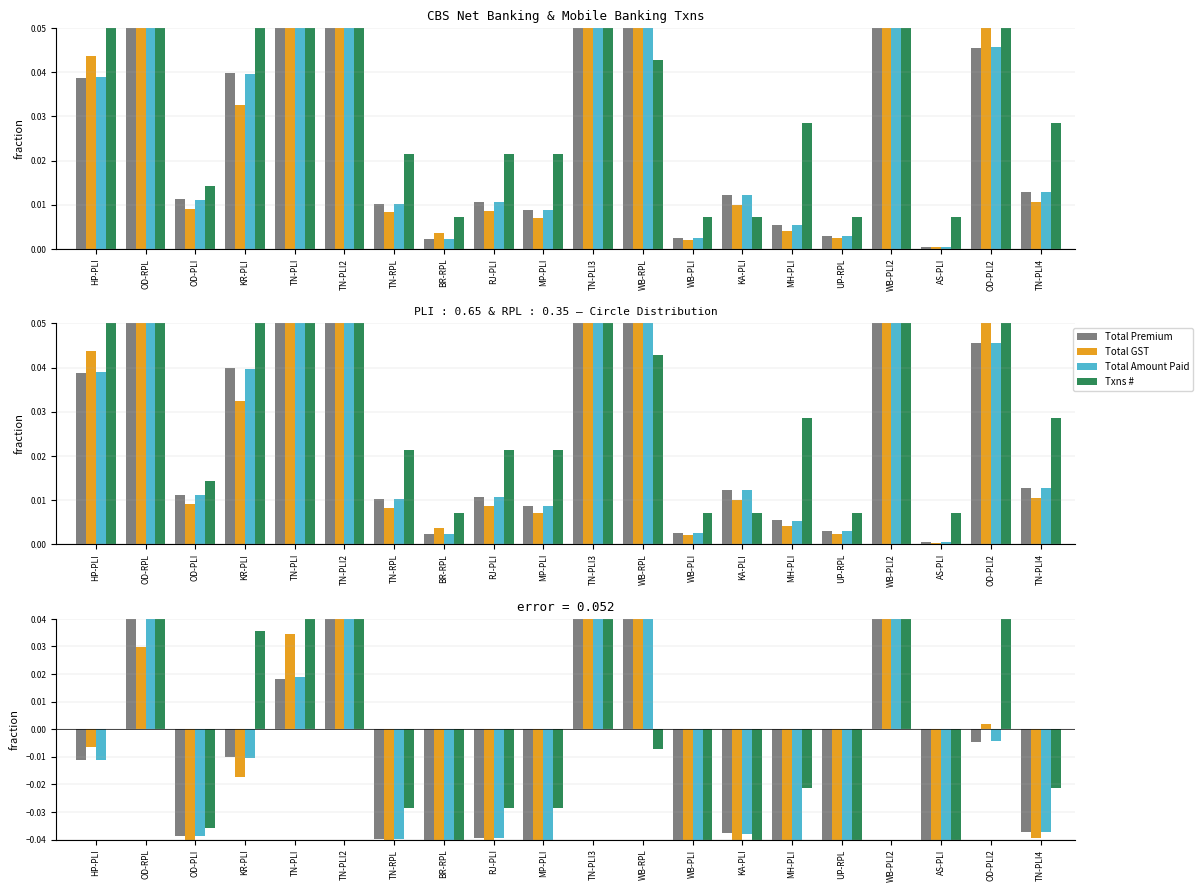

The value of Total Premium at WB-PLI is -0.0. True or false?

True